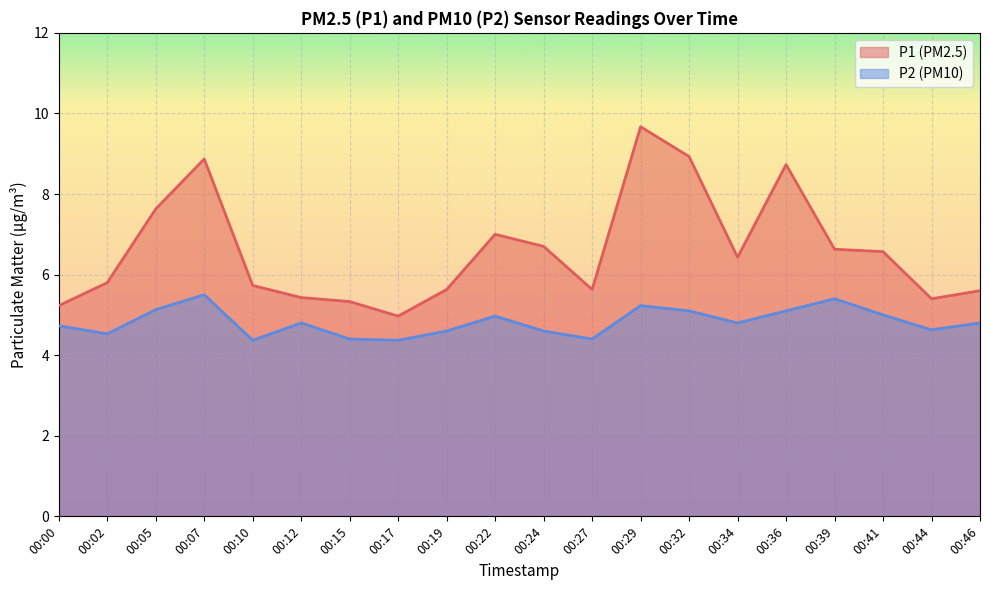

Rank the series by their average value, from highest to lowest.

P1 (PM2.5), P2 (PM10)